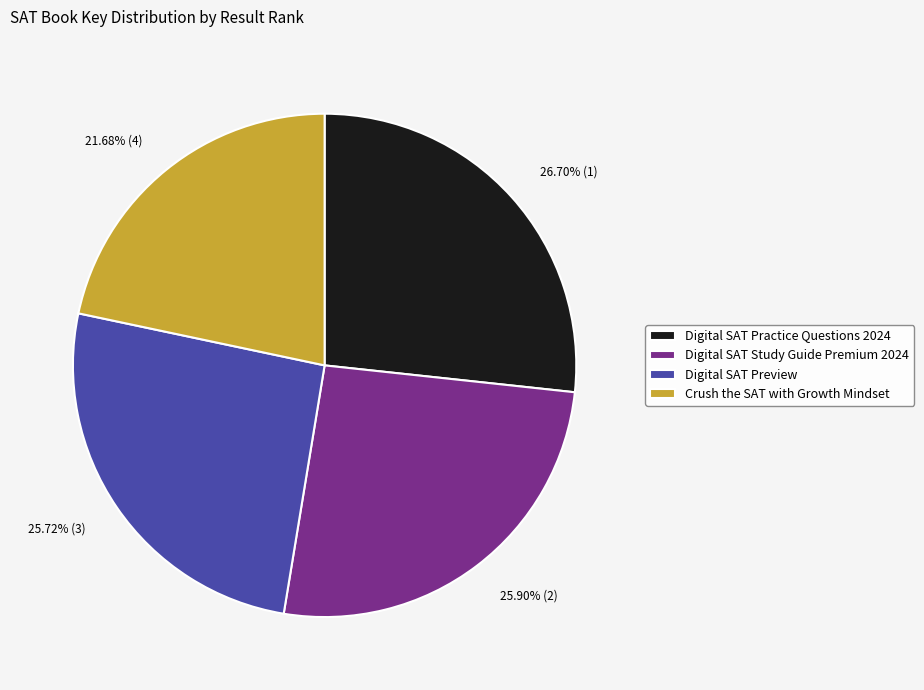

Which slice is the smallest?

Crush the SAT with Growth Mindset